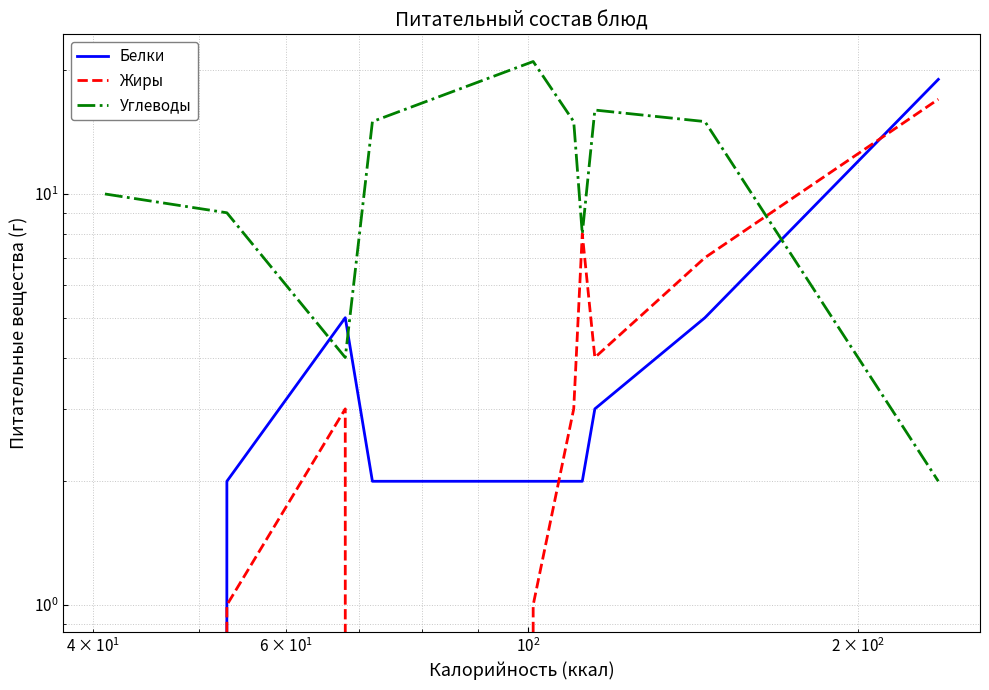

How many data points does each series have?

12